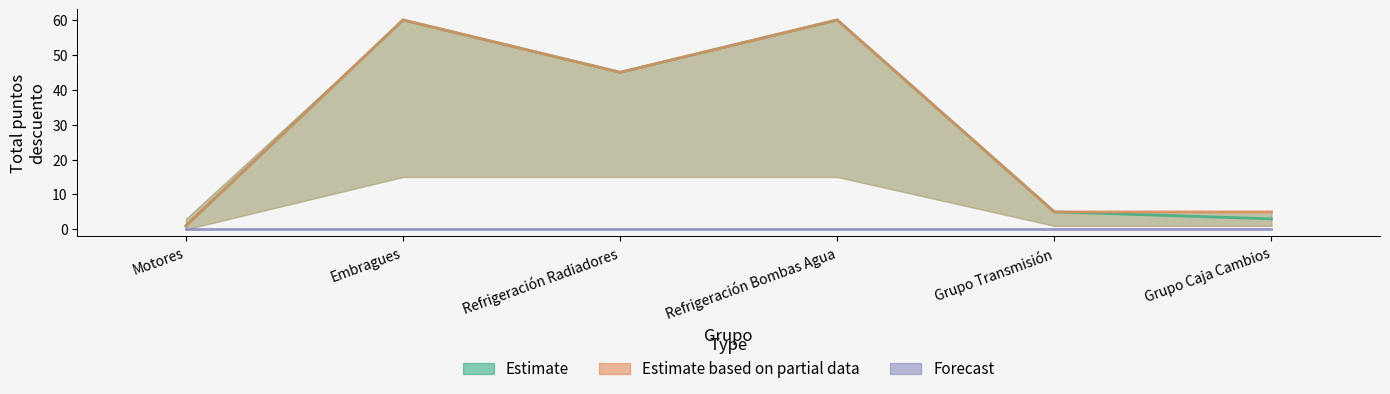

What is the maximum value shown in the chart?

60